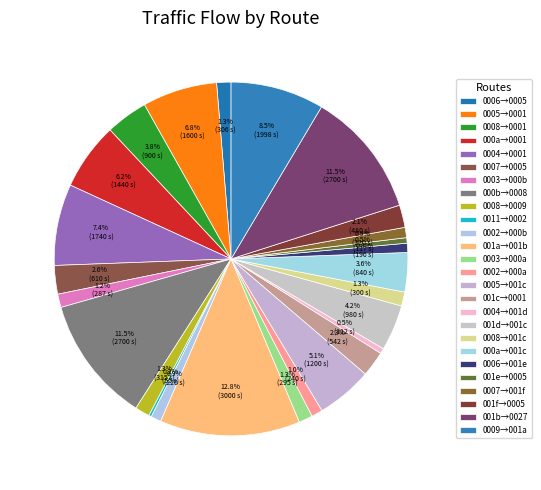

How many segments does this pie chart have?

26